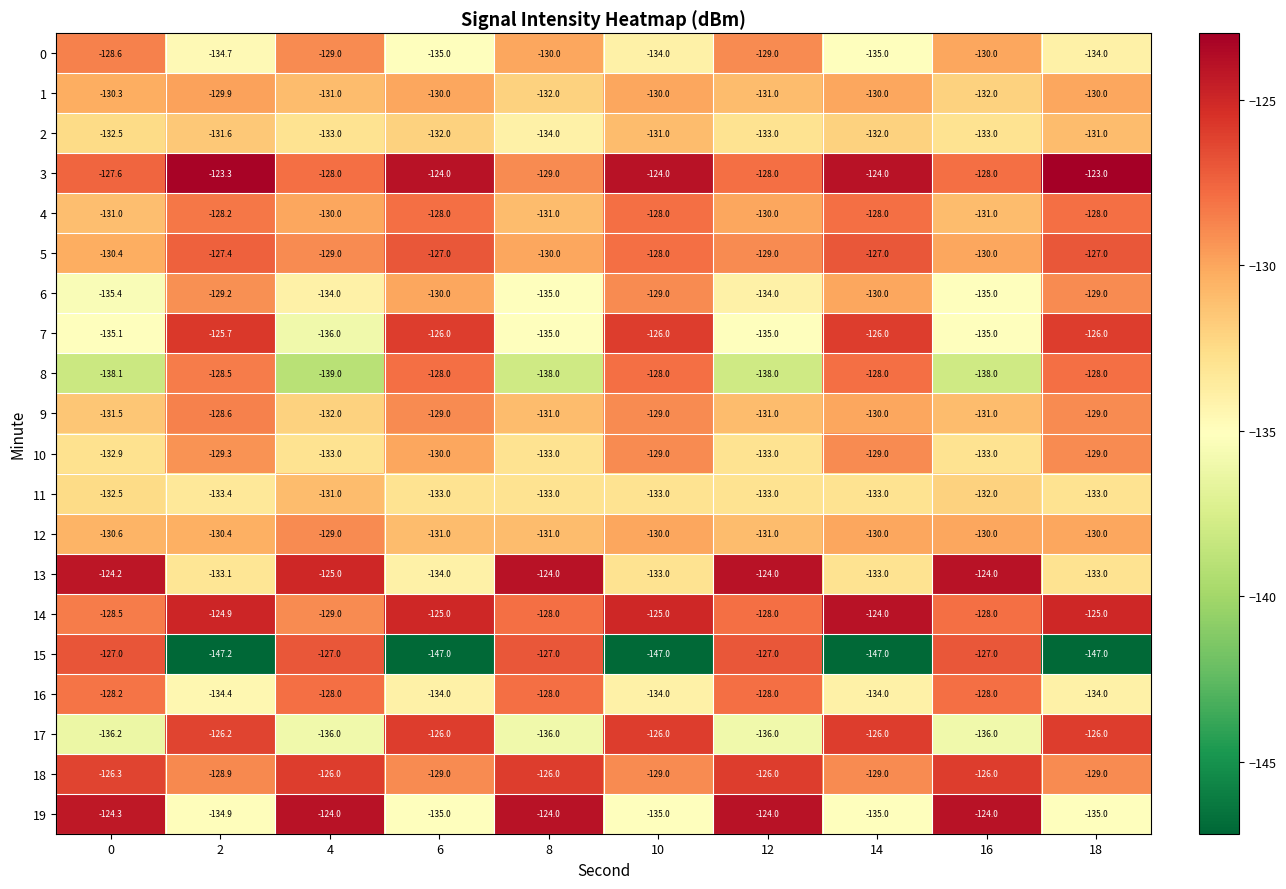

The 13 series shows -133.1 at 2. True or false?

True